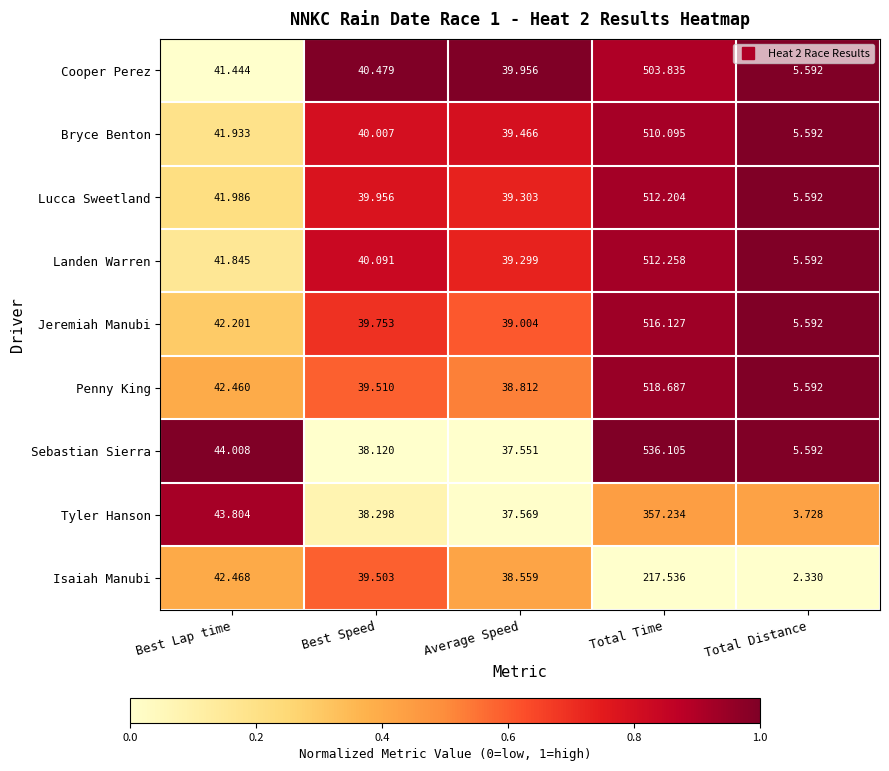

Rank the series at Best Lap time from lowest to highest value.

Cooper Perez, Landen Warren, Bryce Benton, Lucca Sweetland, Jeremiah Manubi, Penny King, Isaiah Manubi, Tyler Hanson, Sebastian Sierra